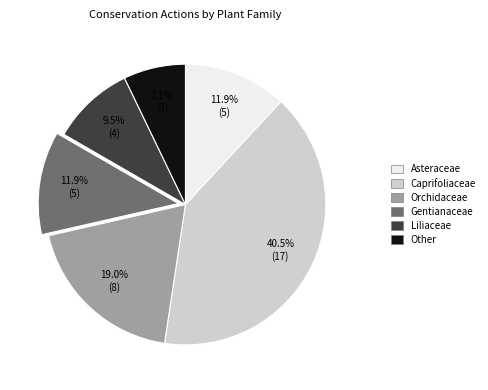

To the nearest percent, what is the difference between the largest and smallest slice percentages?

33%